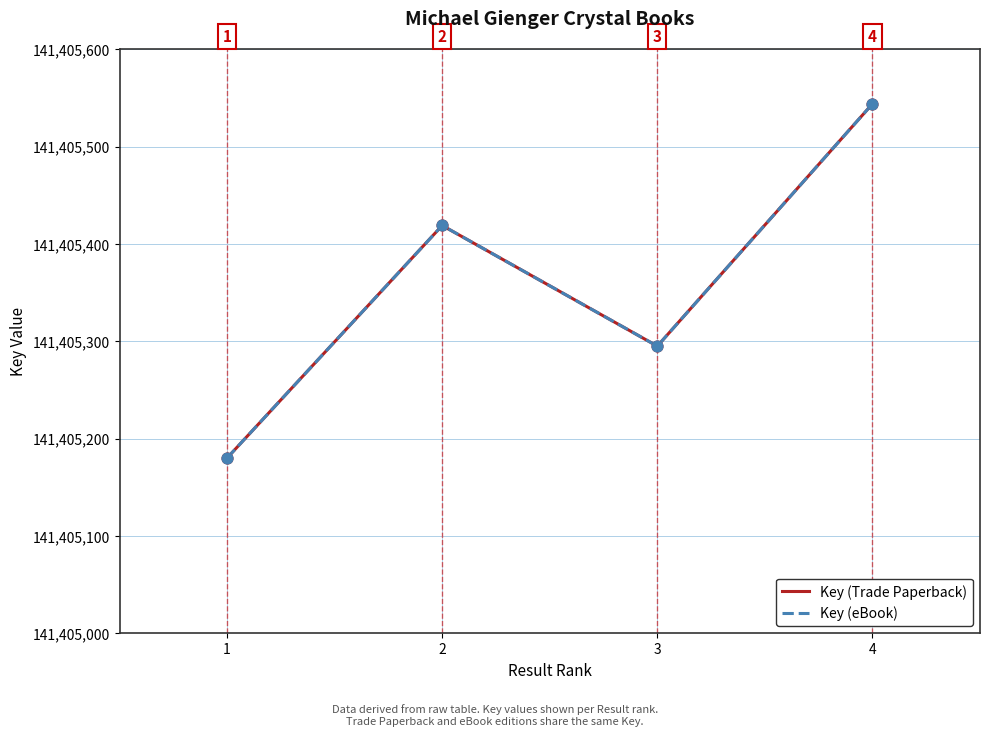

Is this an area chart (filled region under the line)?

No